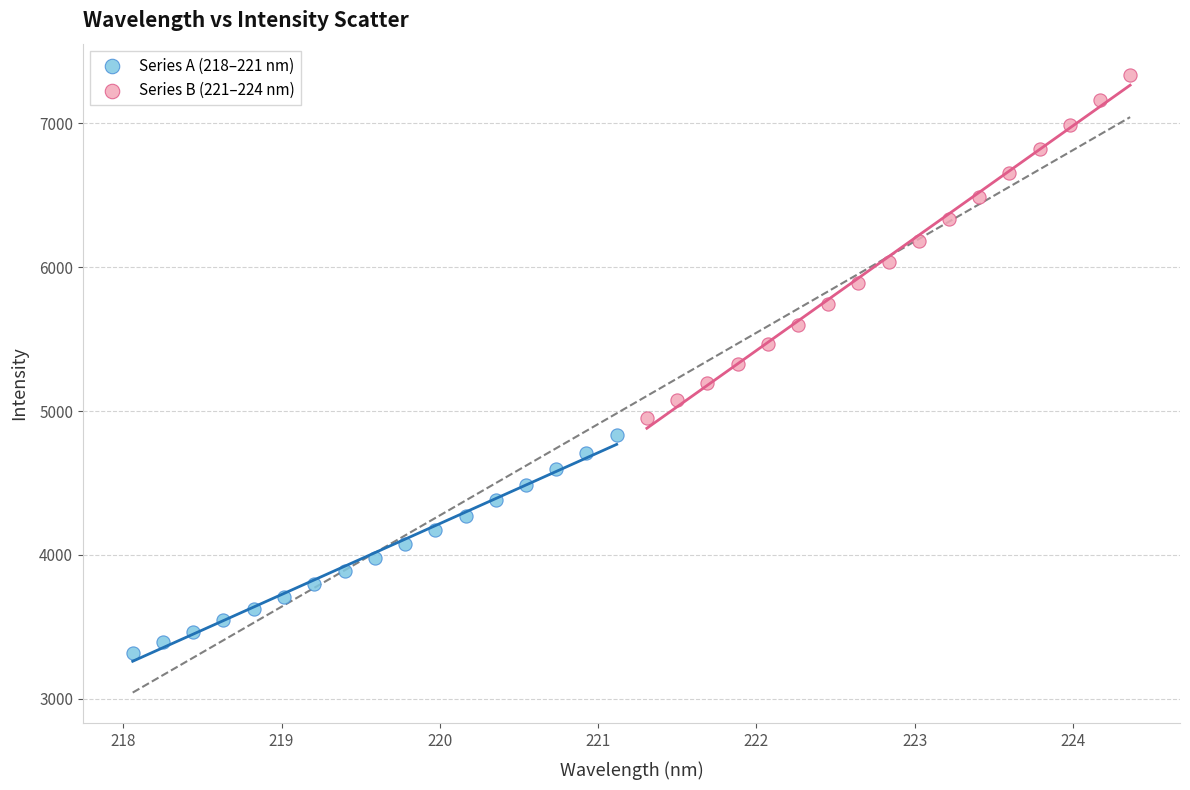

Which series contains the lowest Y value?

Series A (218–221 nm)